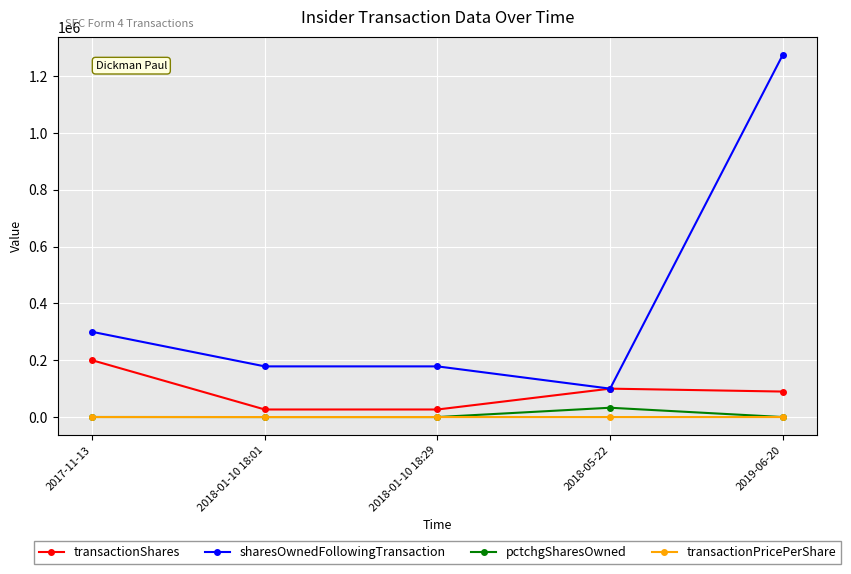

What are all the series names shown in the legend?

transactionShares, sharesOwnedFollowingTransaction, pctchgSharesOwned, transactionPricePerShare